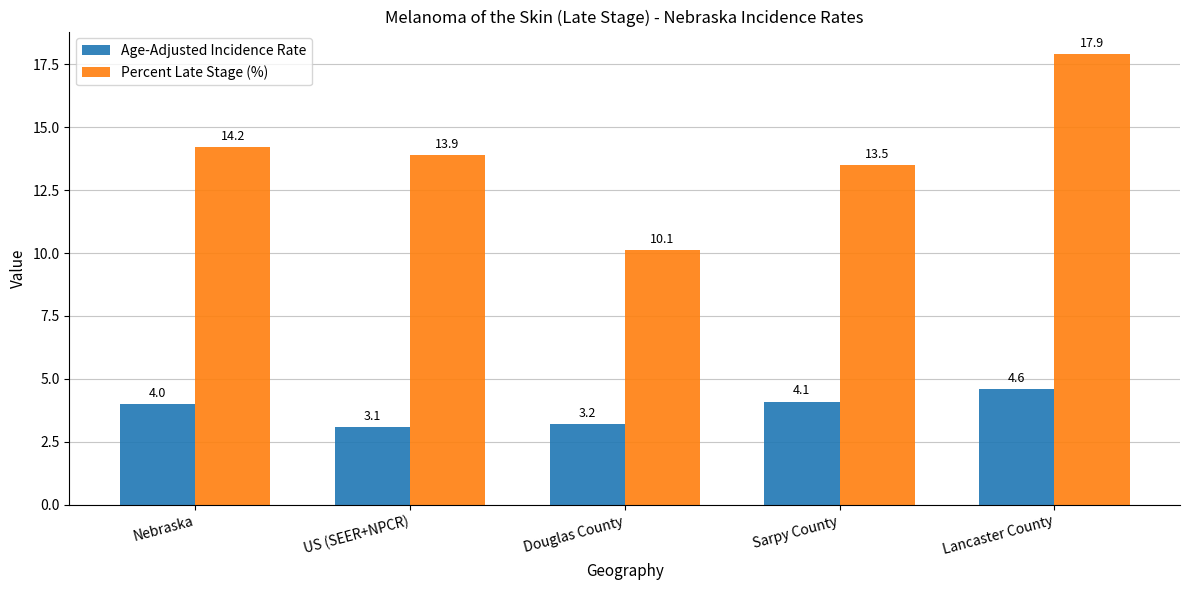

Reading right to left, what are all the values shown in this chart?

Age-Adjusted Incidence Rate: Lancaster County=4.6	Sarpy County=4.1	Douglas County=3.2	US (SEER+NPCR)=3.1	Nebraska=4.0
Percent Late Stage (%): Lancaster County=17.9	Sarpy County=13.5	Douglas County=10.1	US (SEER+NPCR)=13.9	Nebraska=14.2